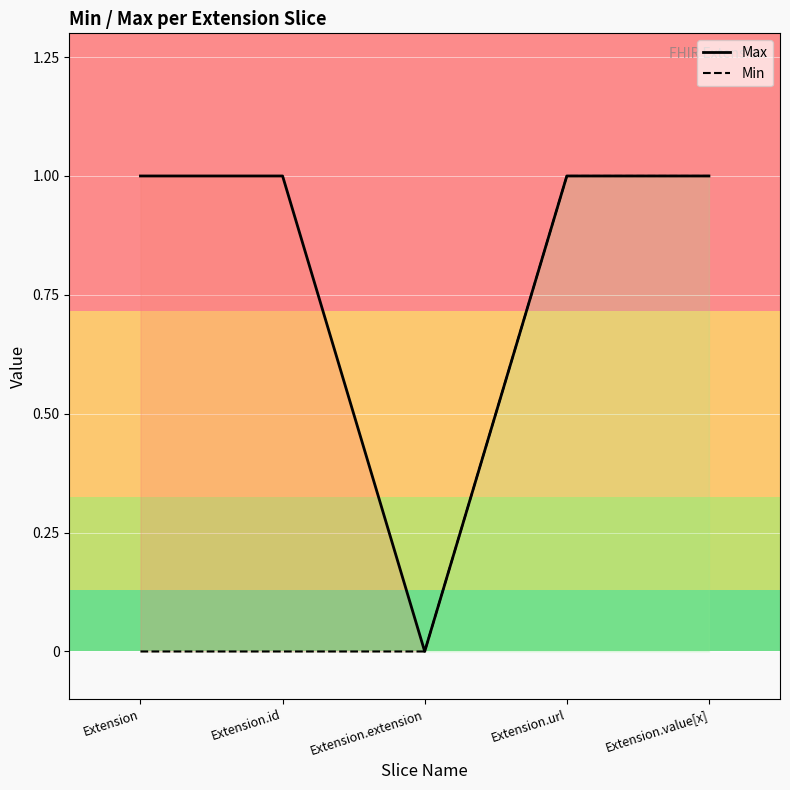

What position from the right is Extension?

5